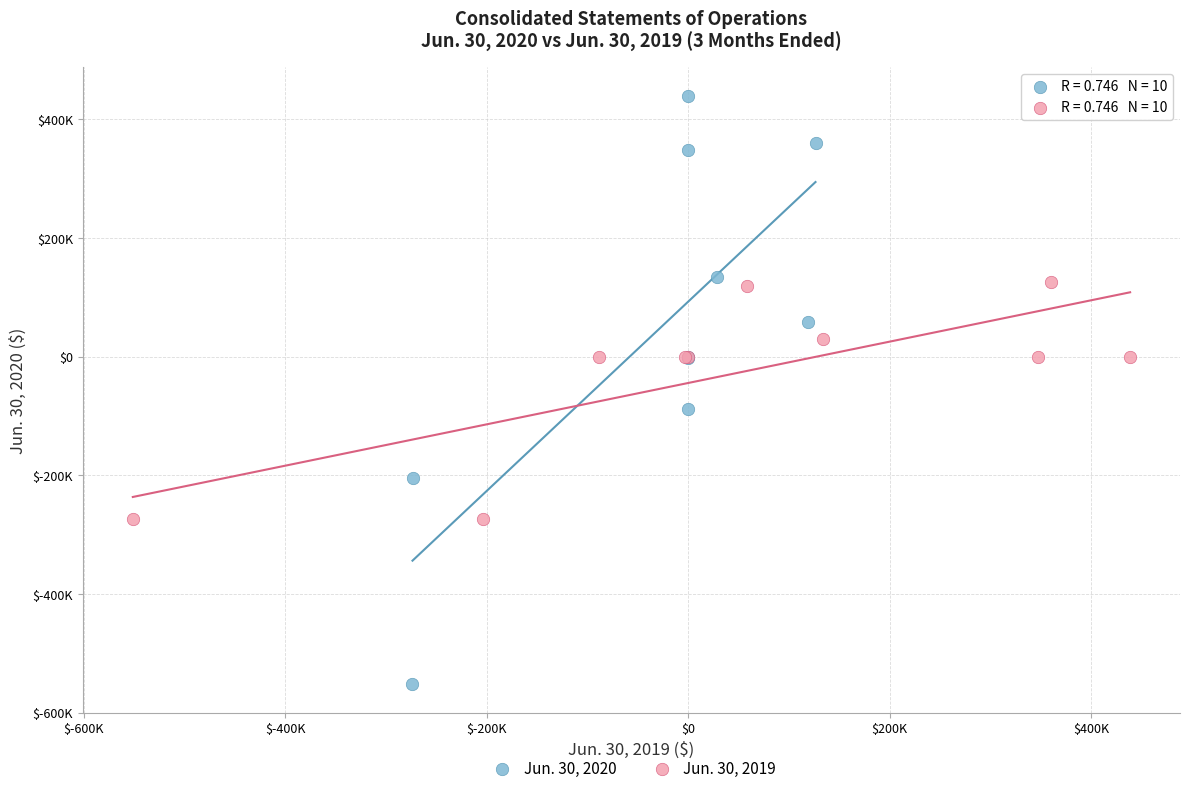

What are all the series names shown in the legend?

Jun. 30, 2020, Jun. 30, 2019